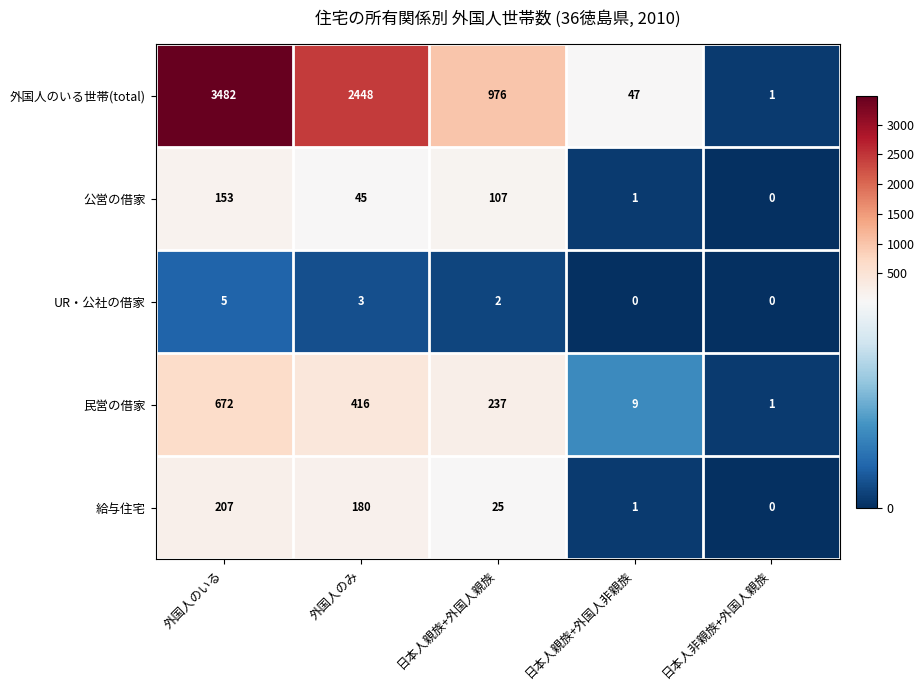

Which category has the highest value in the 民営の借家 series?

外国人のいる